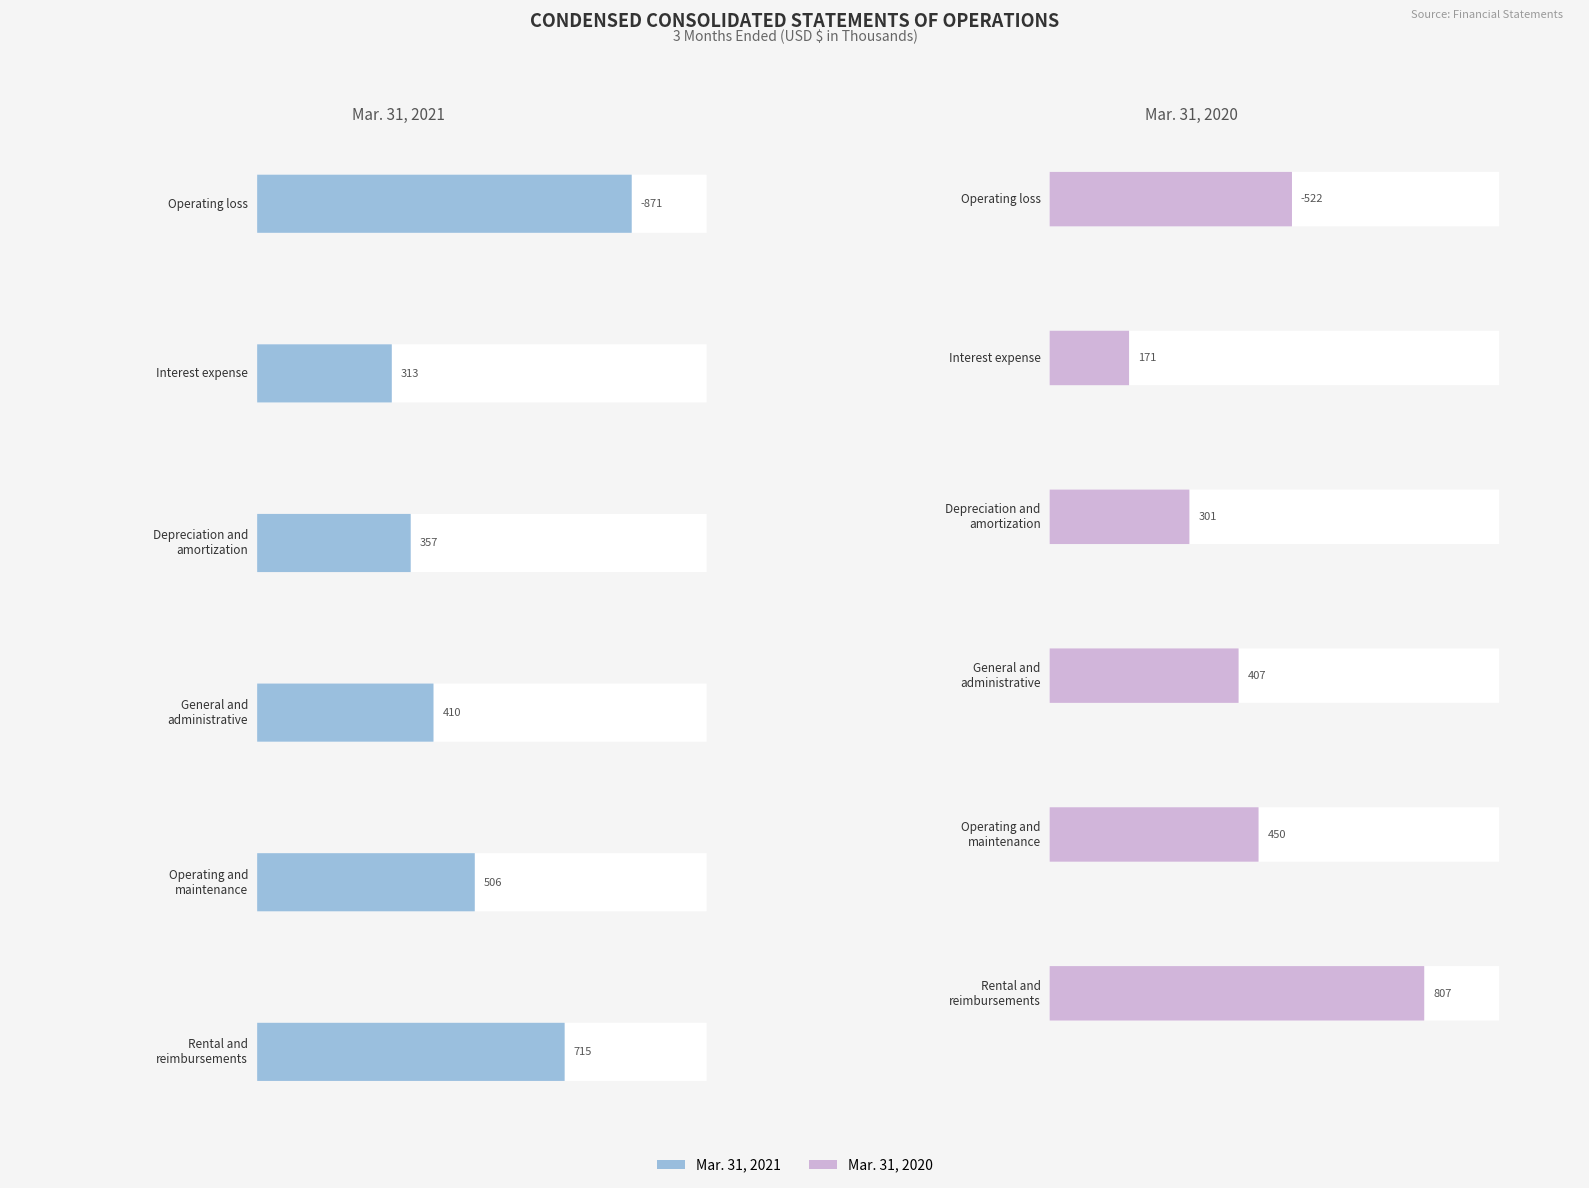

How many bars are there in total?

12